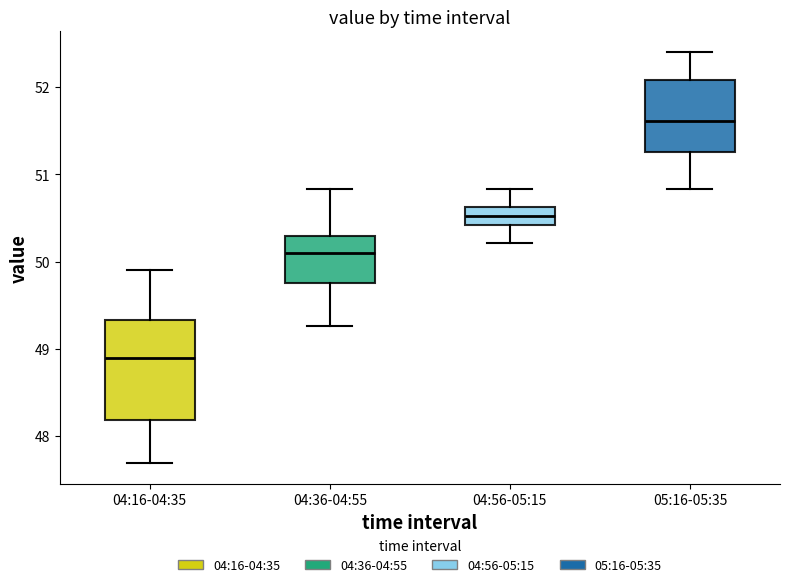

Where does the lower whisker of the box for 05:16-05:35 end on the y-axis? The values are not printed on the chart, so give them approximately, as read against the axis.

50.8